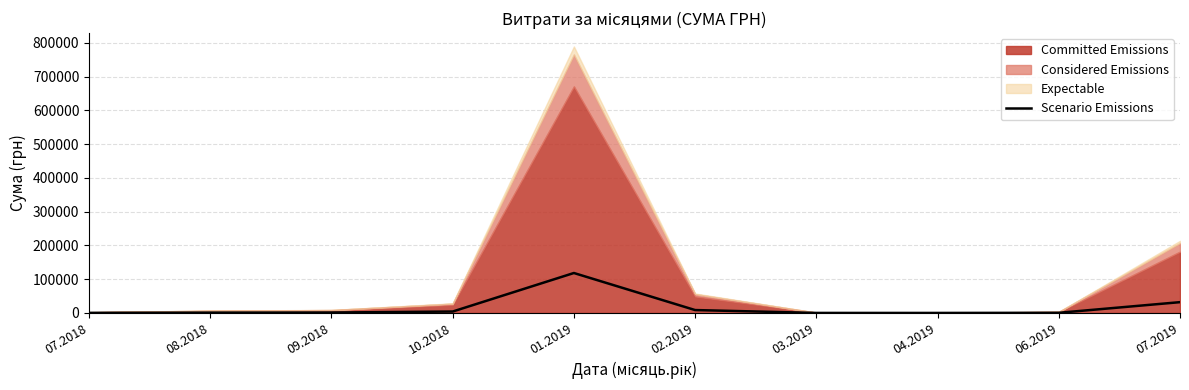

Rank the categories by value from highest to lowest.

01.2019, 07.2019, 02.2019, 10.2018, 09.2018, 08.2018, 06.2019, 07.2018, 03.2019, 04.2019